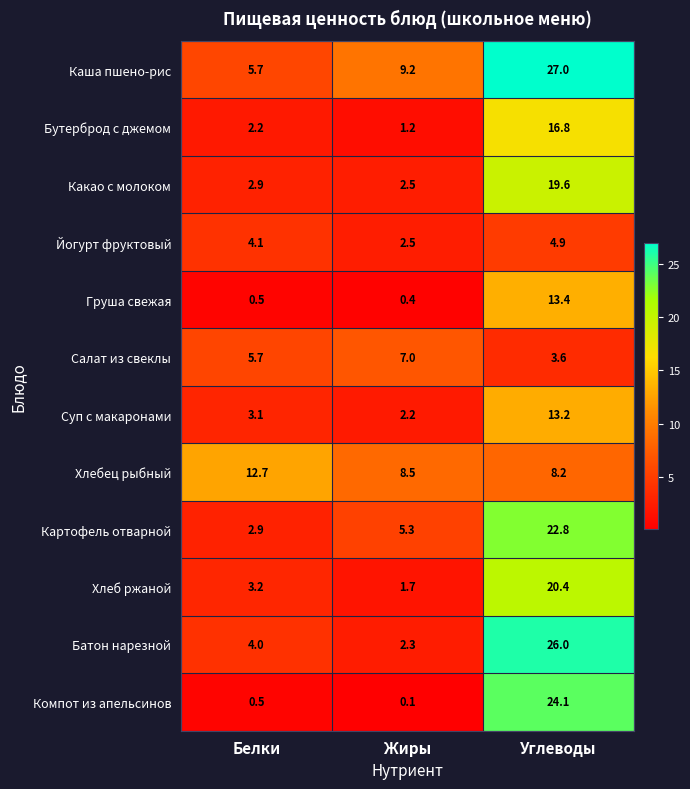

At which label is Батон нарезной closest to 14?

Белки